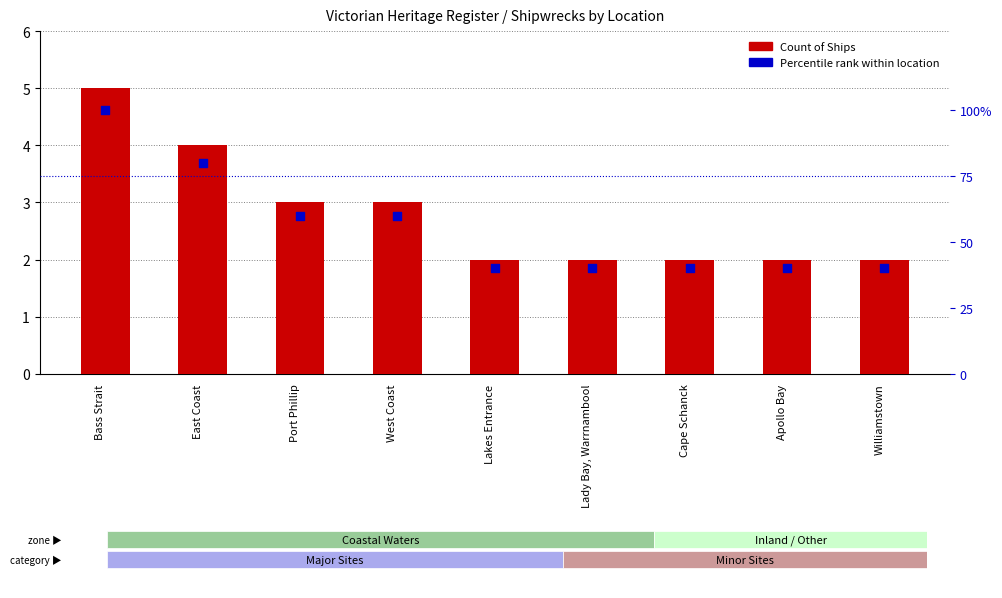

At how many categories does at least one series exceed 63?

2